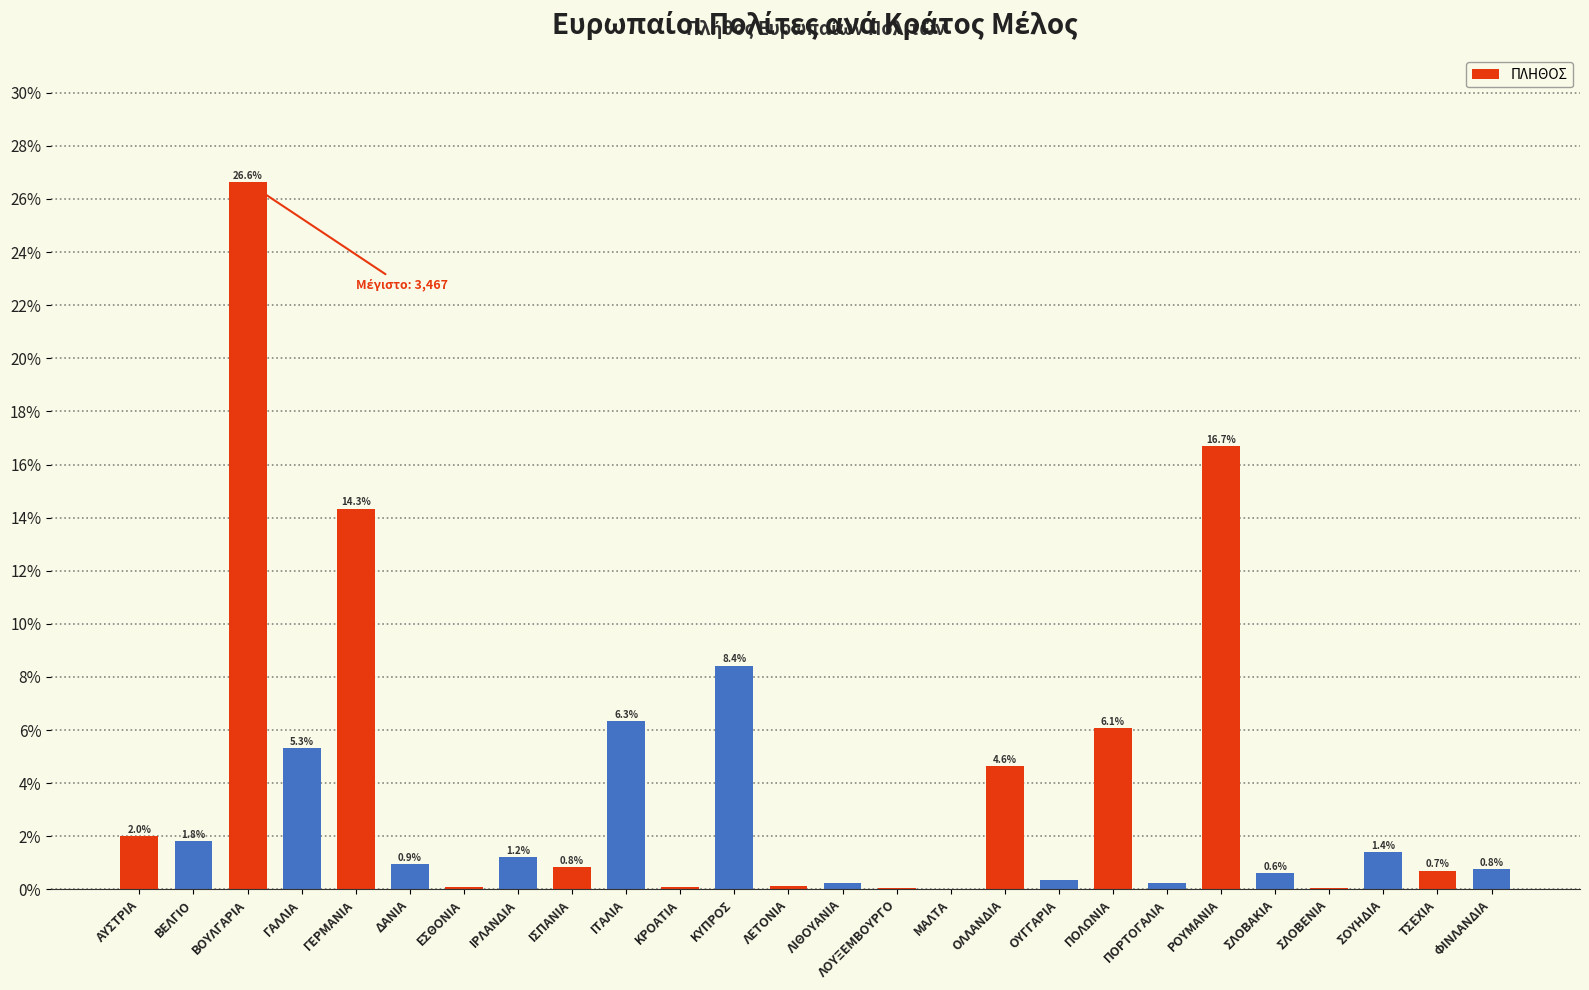

Is it true that the value at ΚΥΠΡΟΣ is 11.7?

False